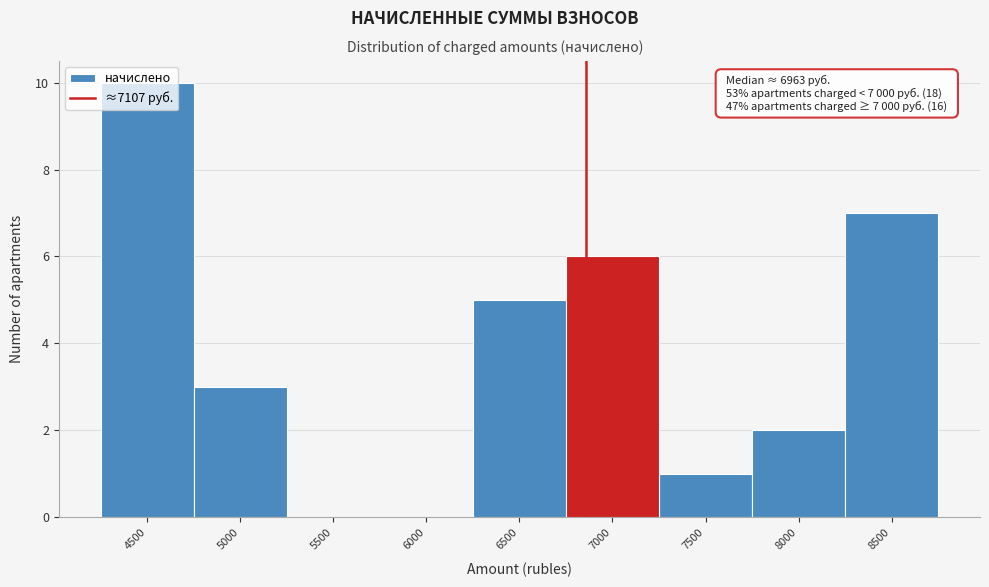

What is the sum of all values?

34